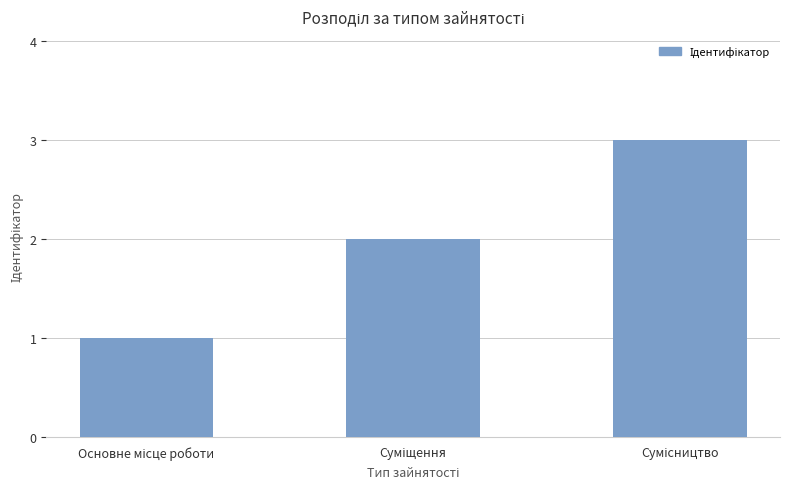

What is the sum of all values?

6